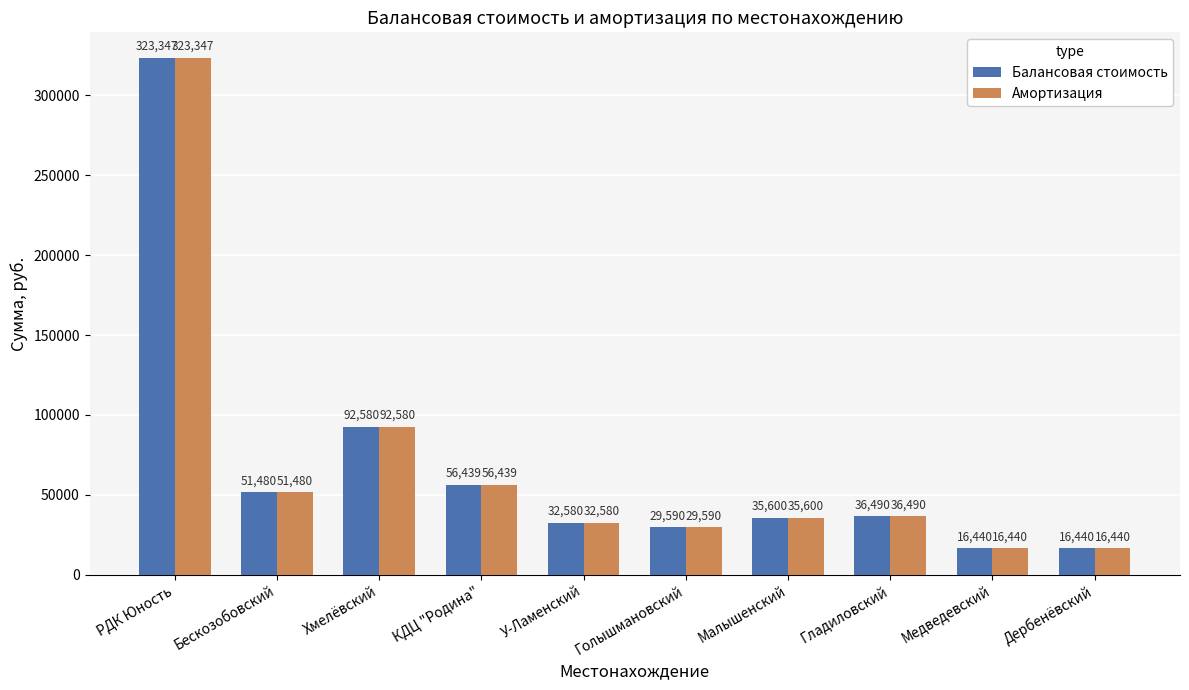

True or false: Балансовая стоимость has a value of 154776.3 at Хмелёвский.

False